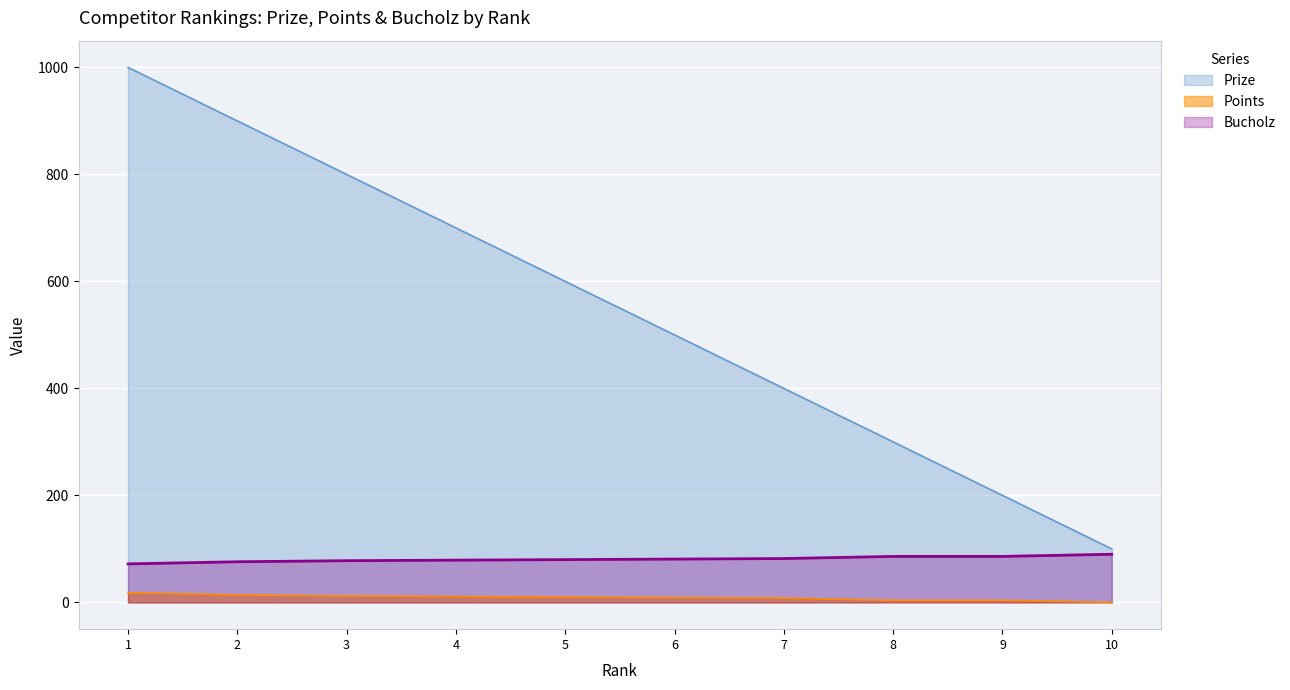

Which series has the largest total across all categories?

Prize